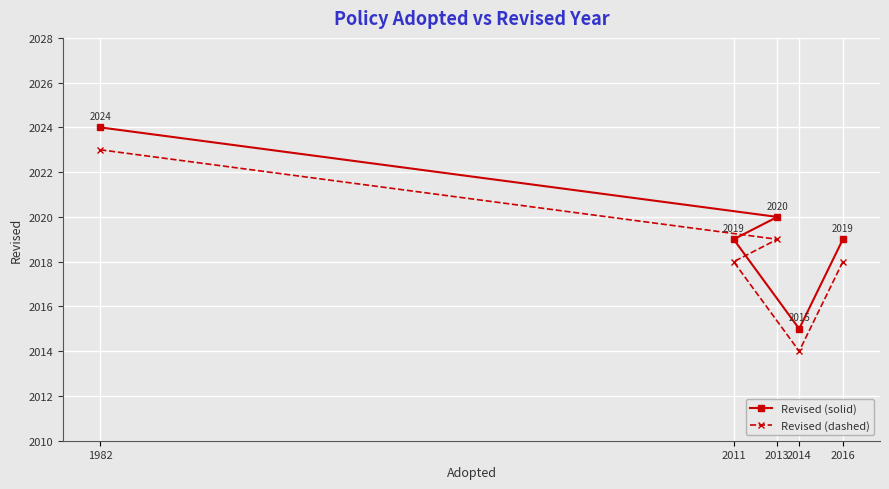

What is the lowest value of the Revised (dashed) series?

2014